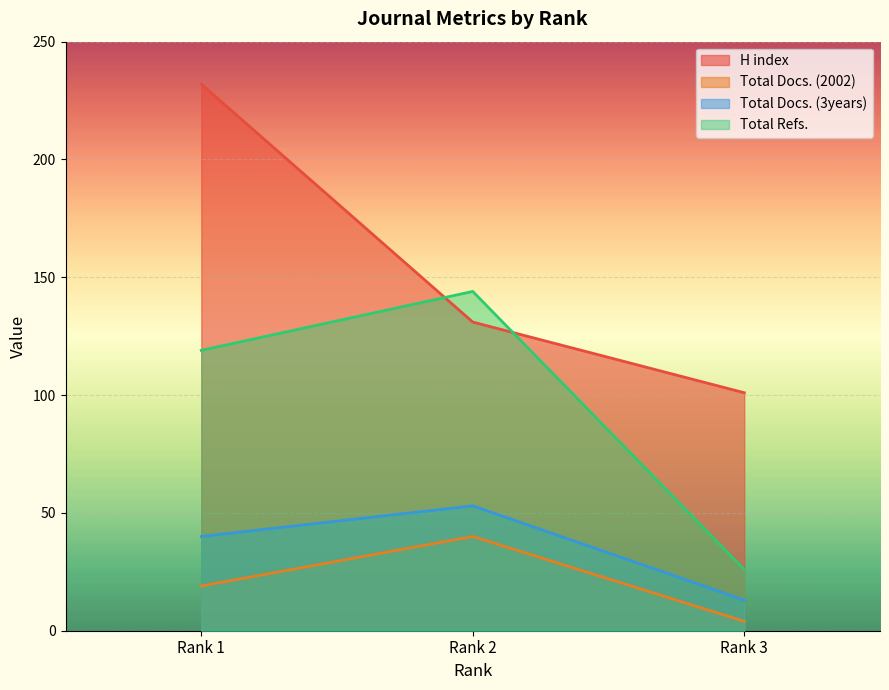

What is the sum of the Total Refs. values at Rank 3 and Rank 2?

170